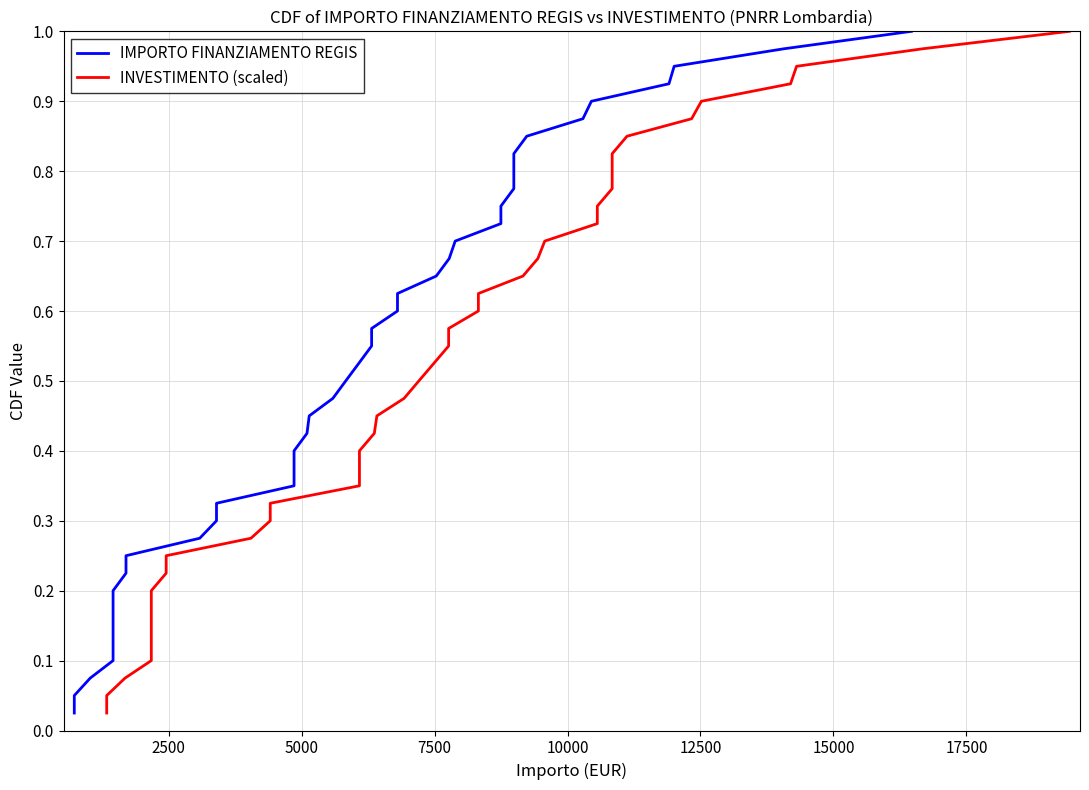

True or false: IMPORTO FINANZIAMENTO REGIS has more than 0 interior local peaks.

False